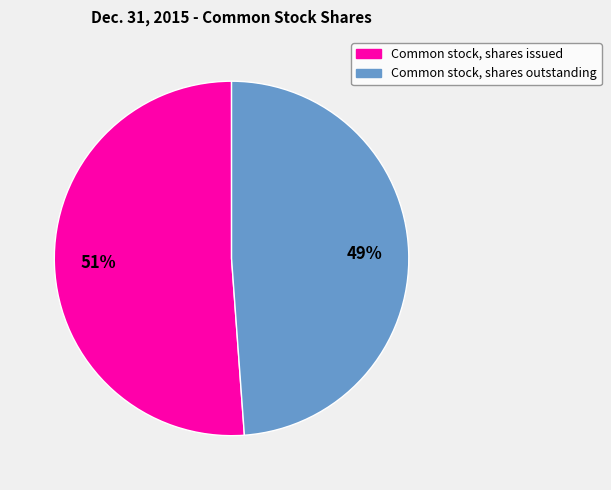

Which category has the smallest portion of the pie?

Common stock, shares outstanding